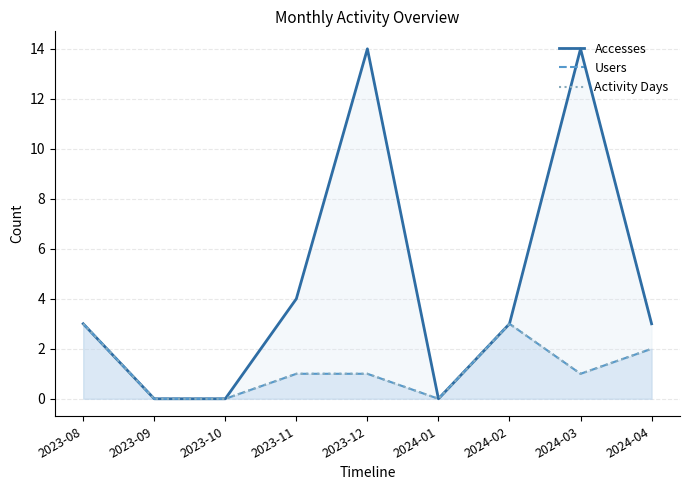

Between 2023-08 and 2024-01, which series saw the biggest shift?

Accesses